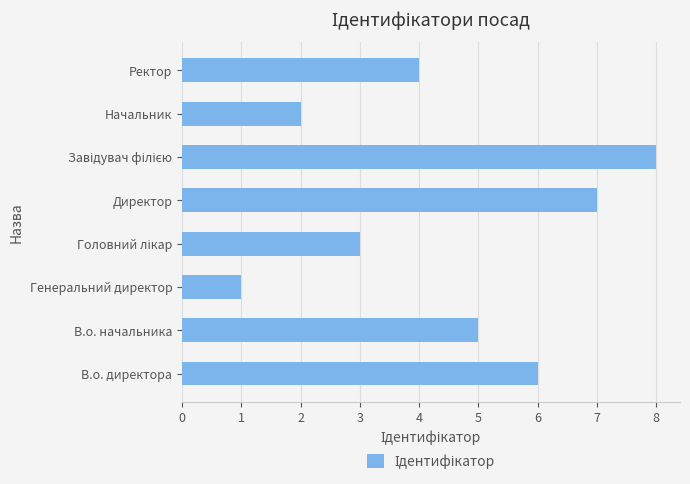

Approximately how many times larger is the value at Начальник compared to В.о. директора?

0.3